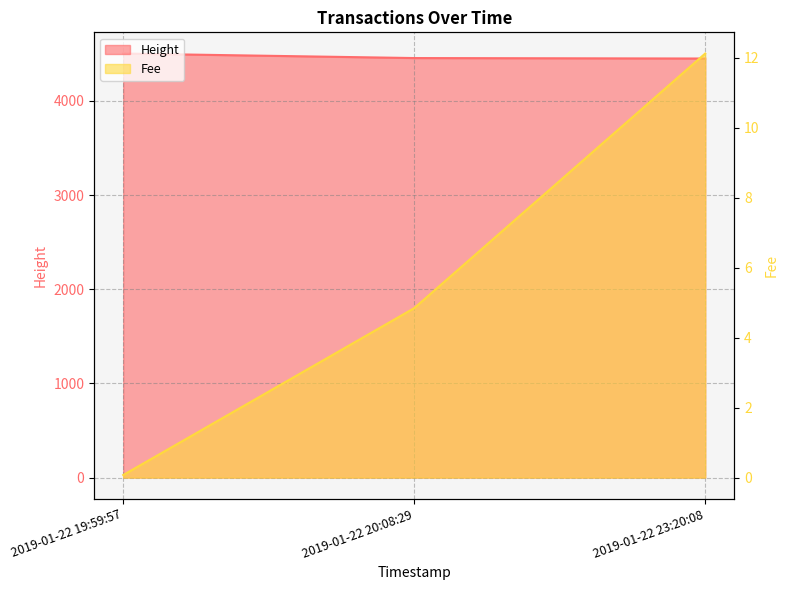

What is the label of the 3rd point from the left?

2019-01-22 23:20:08